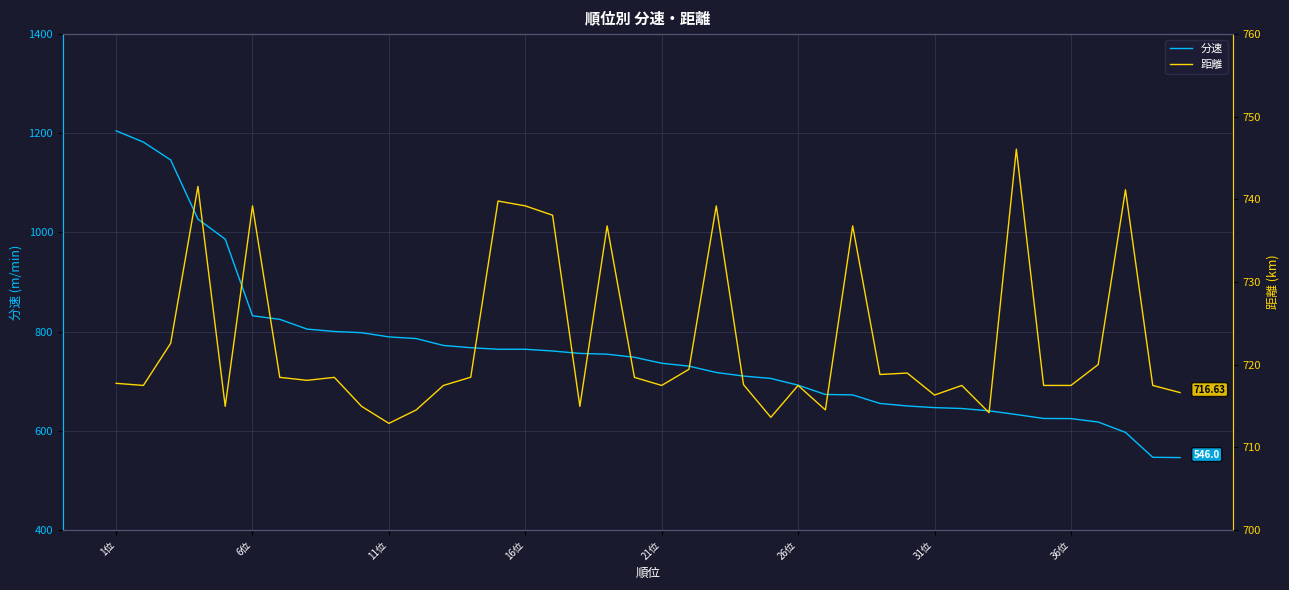

What is the lowest value of the 分速 series?

546.0